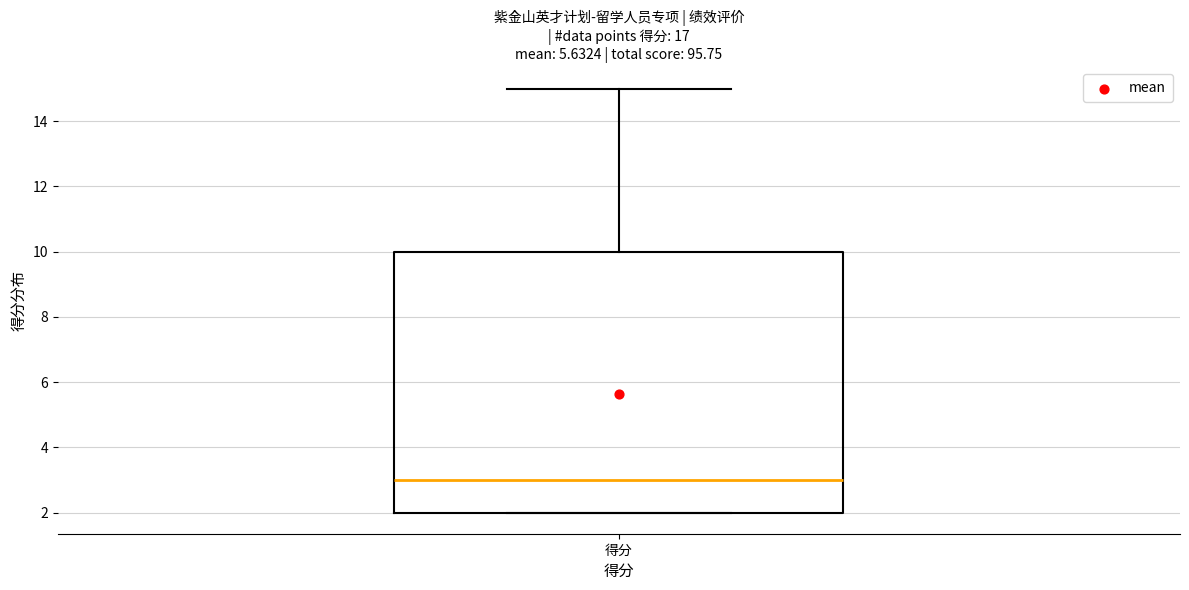

Where is the upper edge of the box for 得分 on the y-axis? The values are not printed on the chart, so give them approximately, as read against the axis.

10